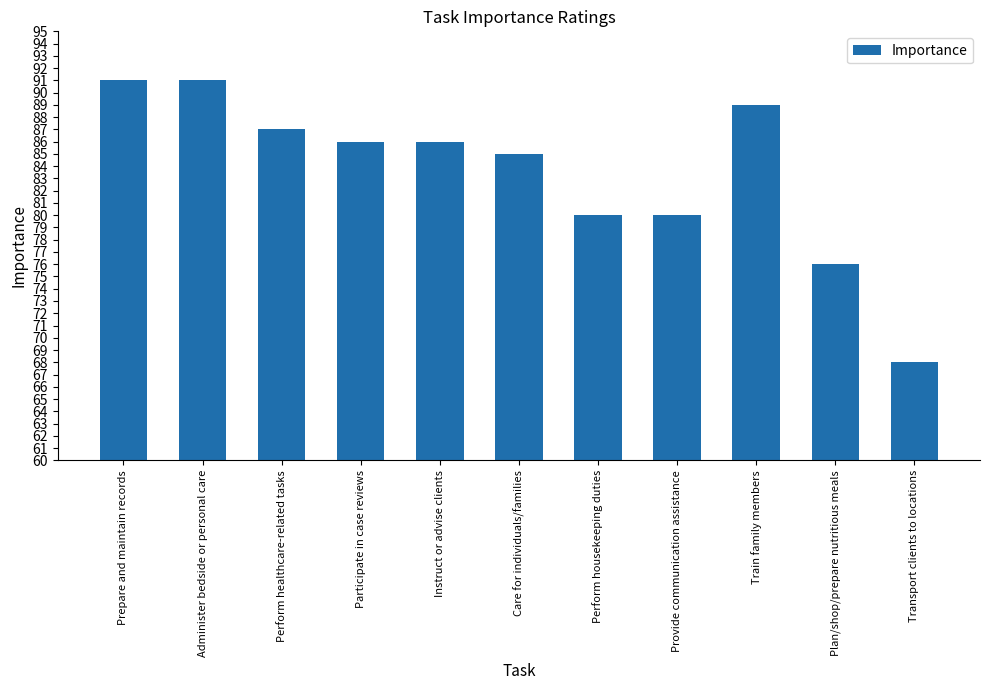

What is the value of the 11th bar from the left?

68